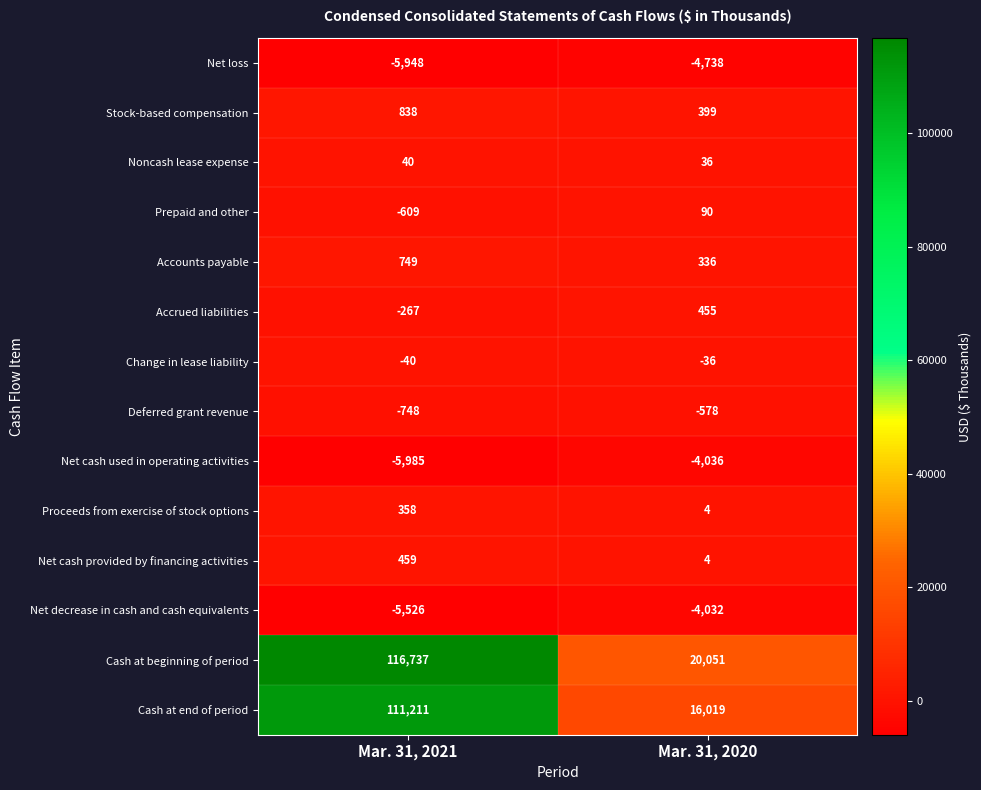

The value of Net cash used in operating activities at Mar. 31, 2020 is -2783. True or false?

False